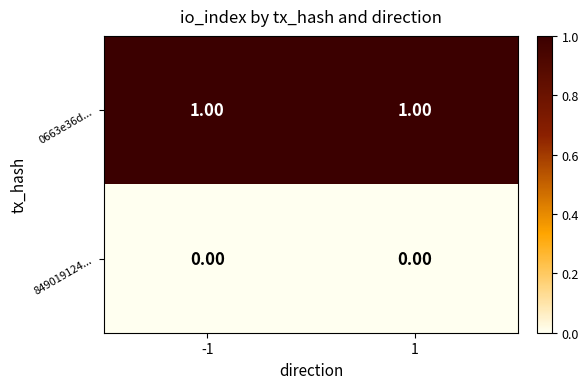

Which series has the largest total across all categories?

0663e36d...